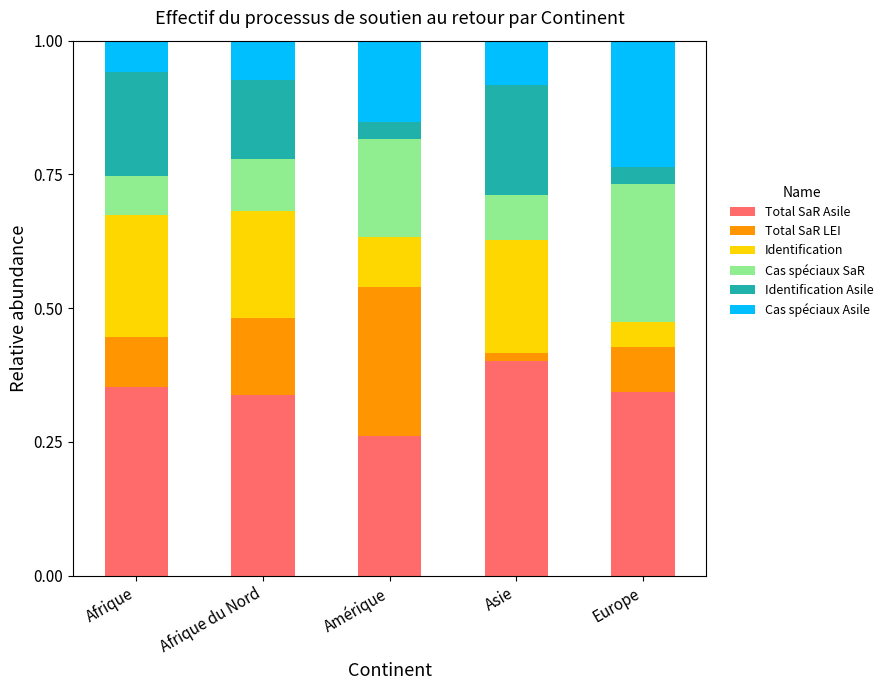

At which label is Total SaR Asile closest to 0?

Amérique